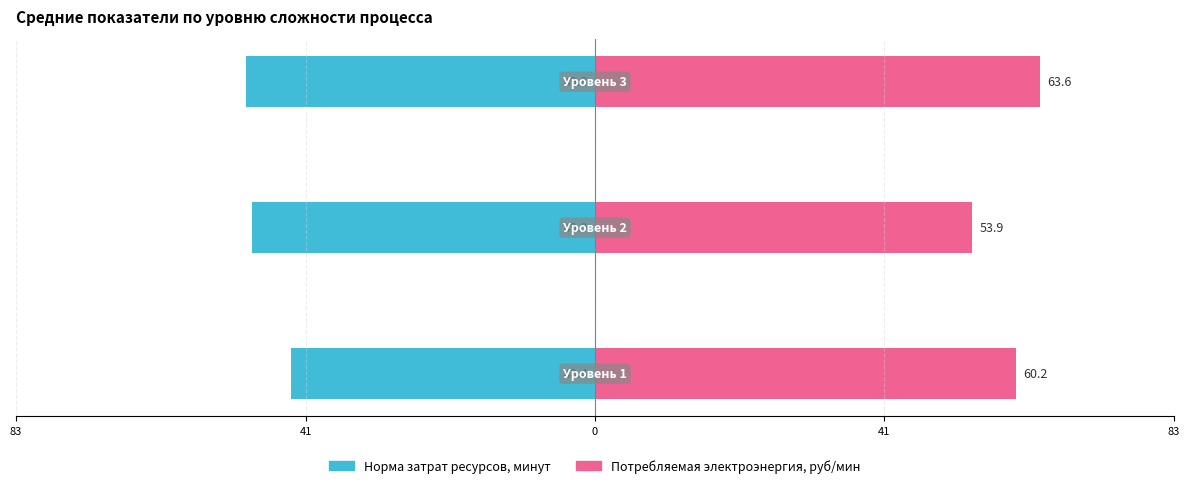

Reading left to right, transcribe all the data shown in this chart.

Норма затрат ресурсов, минут: 83=-43.4	41=-49.0	0=-49.8
Потребляемая электроэнергия, руб/мин: 83=60.2	41=53.9	0=63.6